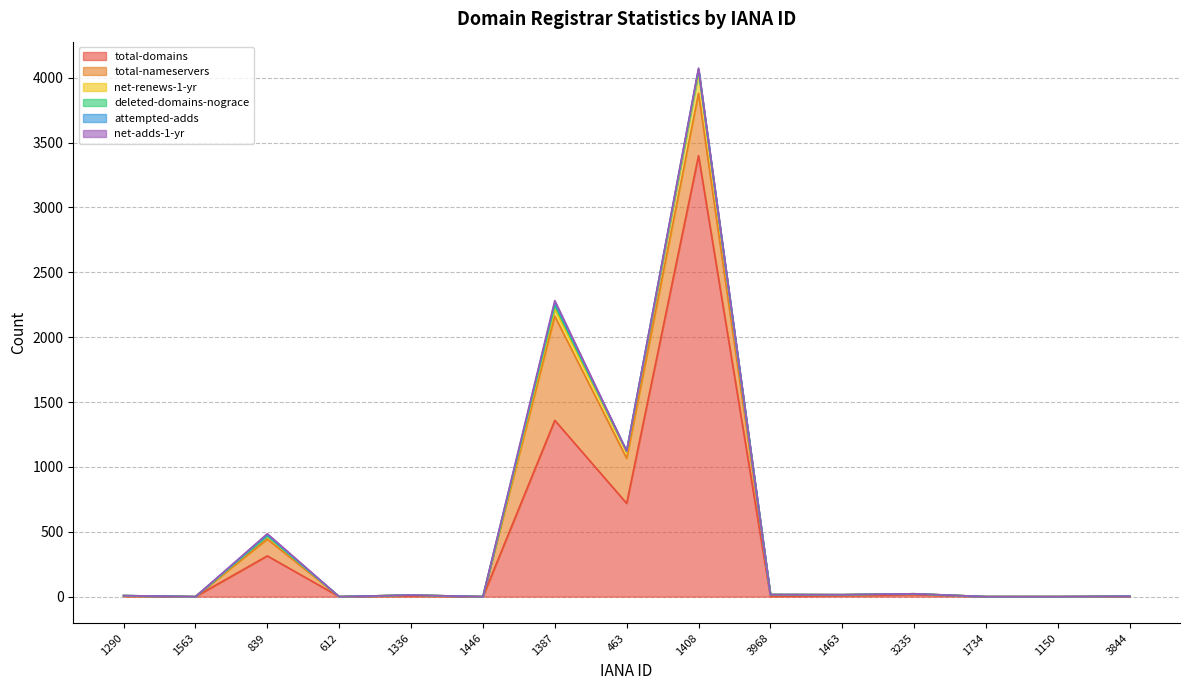

Which series changed the most between 612 and 1734?

total-domains